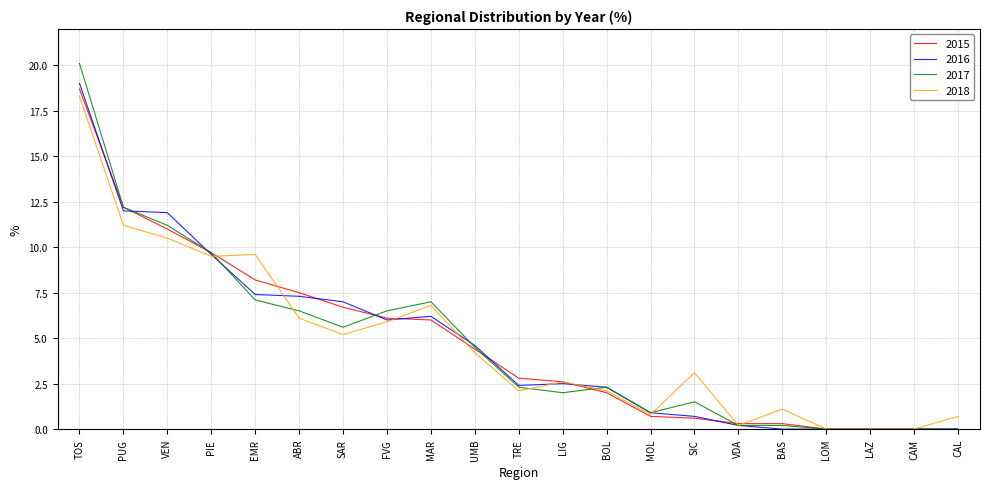

True or false: 2018 has more than 0 points higher than both neighbors.

True